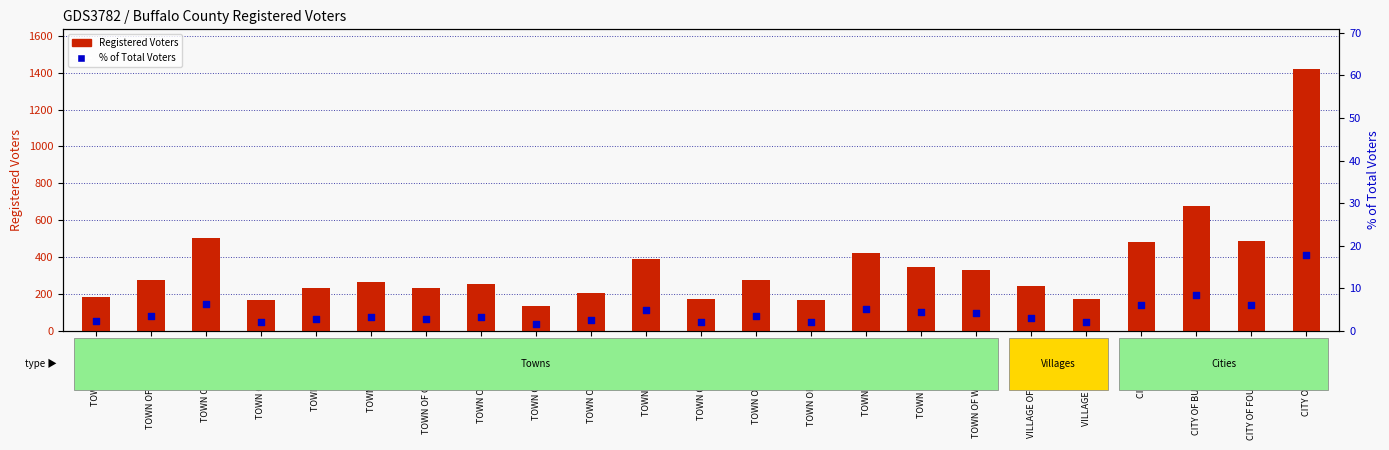

What is the total value across all series at TOWN OF GLENCOE?

256.2